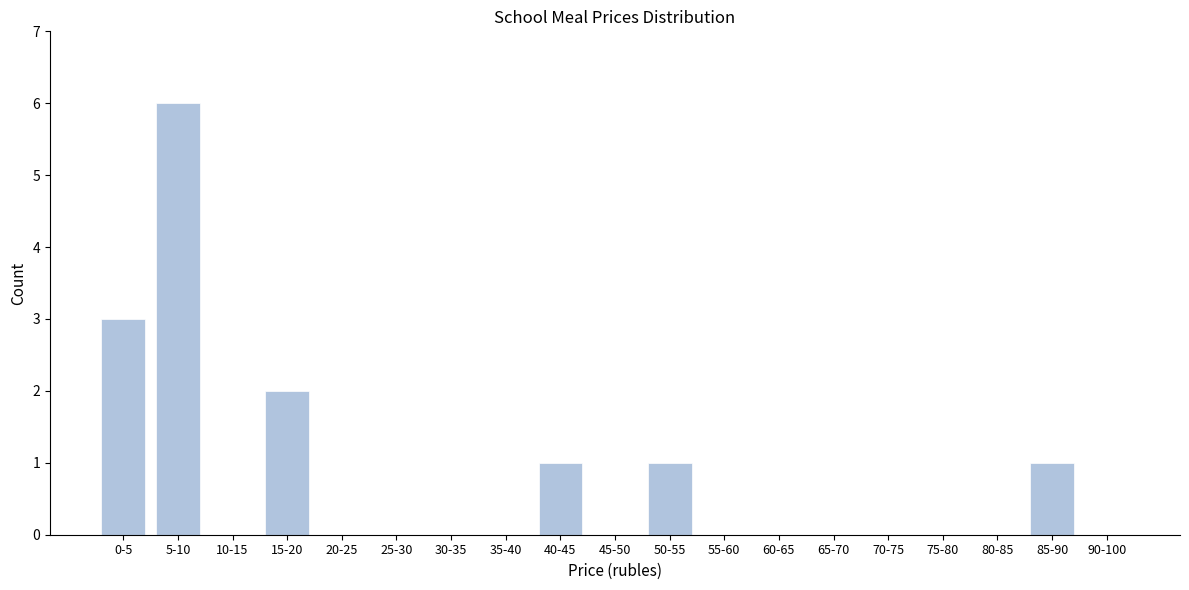

Reading left to right, what are all the values shown in this chart?

0-5=3	5-10=6	10-15=0	15-20=2	20-25=0	25-30=0	30-35=0	35-40=0	40-45=1	45-50=0	50-55=1	55-60=0	60-65=0	65-70=0	70-75=0	75-80=0	80-85=0	85-90=1	90-100=0